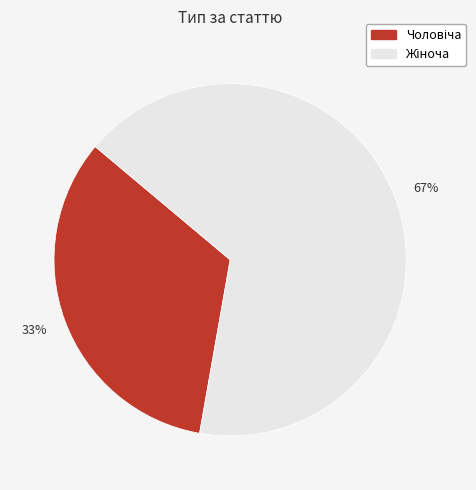

To the nearest percent, what is the average slice percentage?

50%